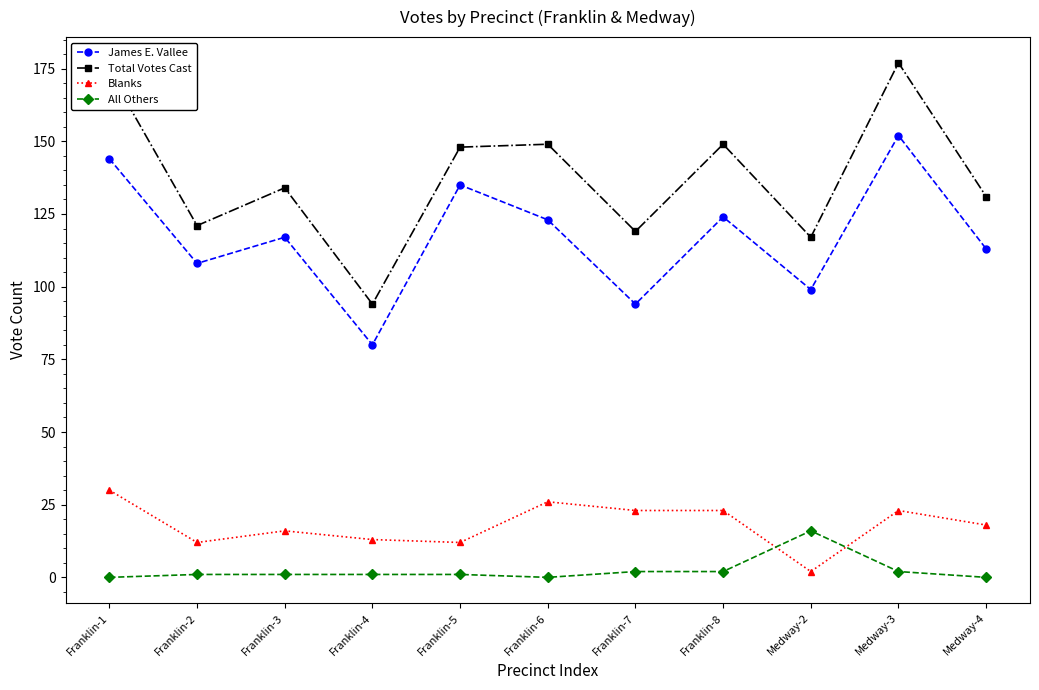

What is the approximate value of Blanks at Franklin-7, to the nearest 10?

20